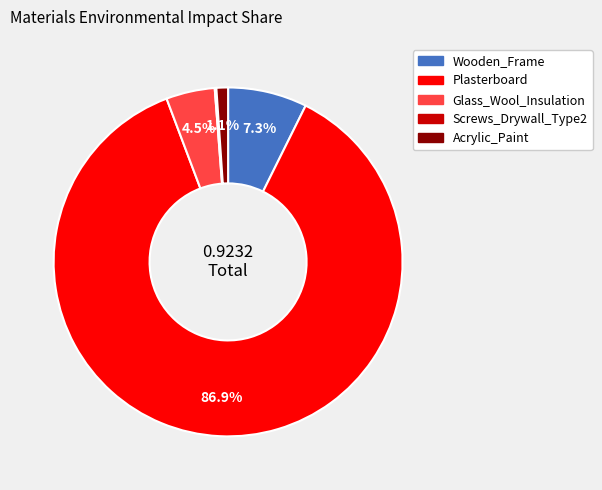

To the nearest percent, what portion does Acrylic_Paint represent?

1%